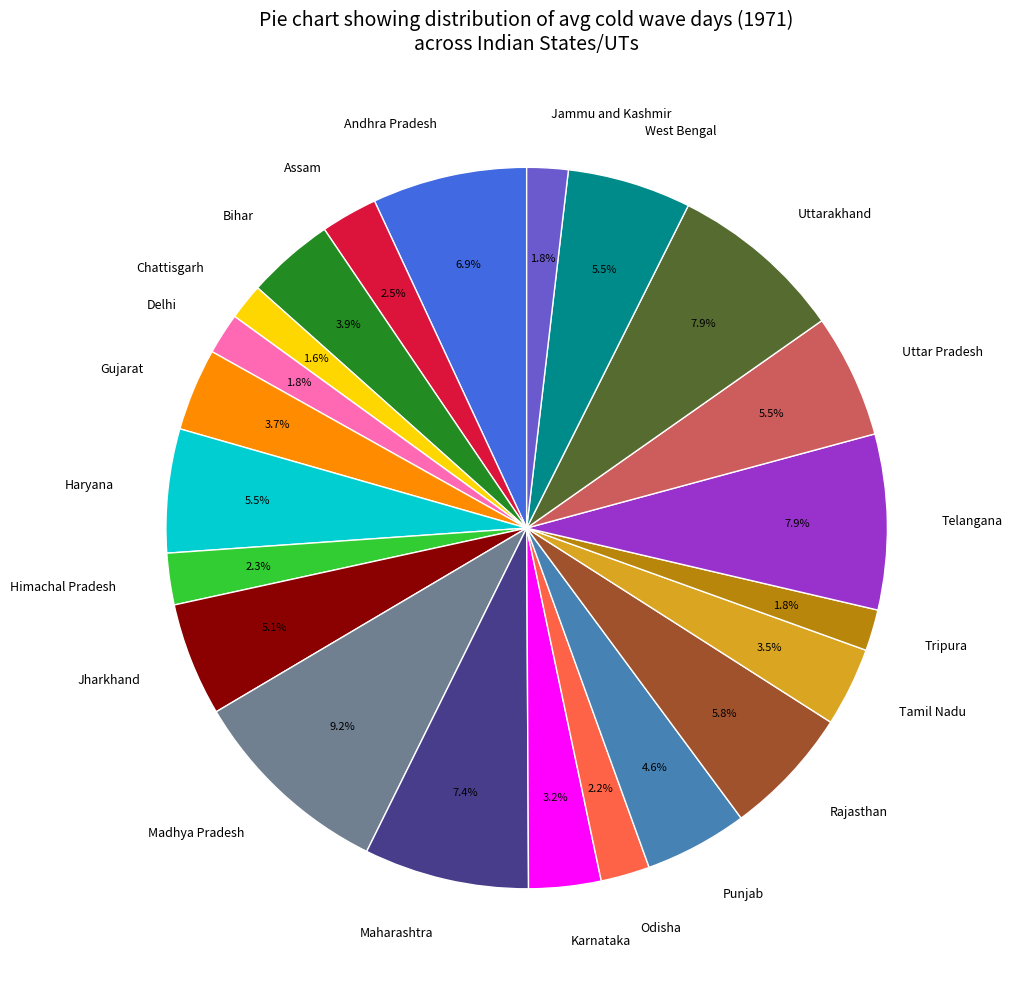

To the nearest percent, what portion does Uttarakhand represent?

8%